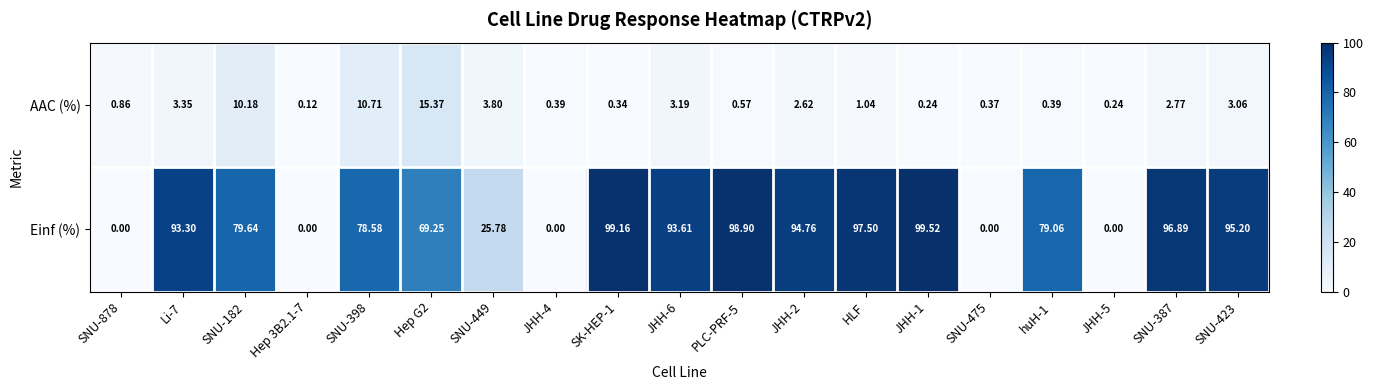

Which series has the largest total across all categories?

Einf (%)